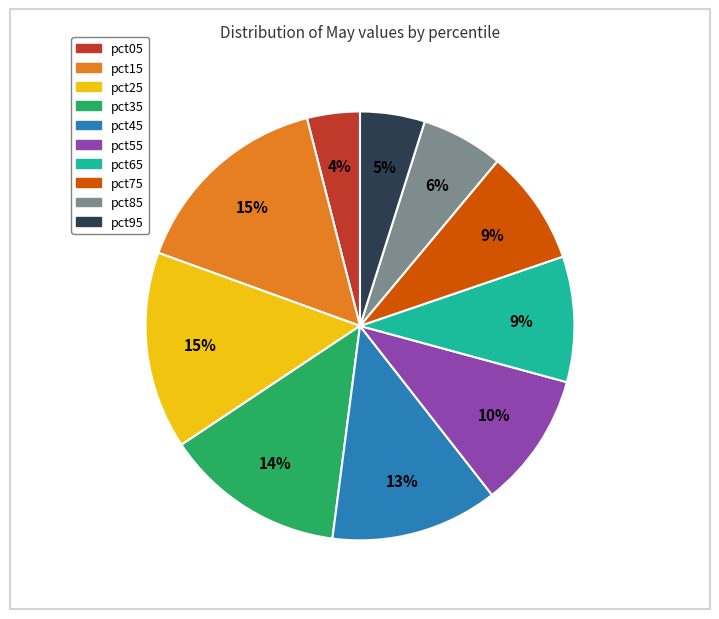

Between pct75 and pct15, which is larger?

pct15